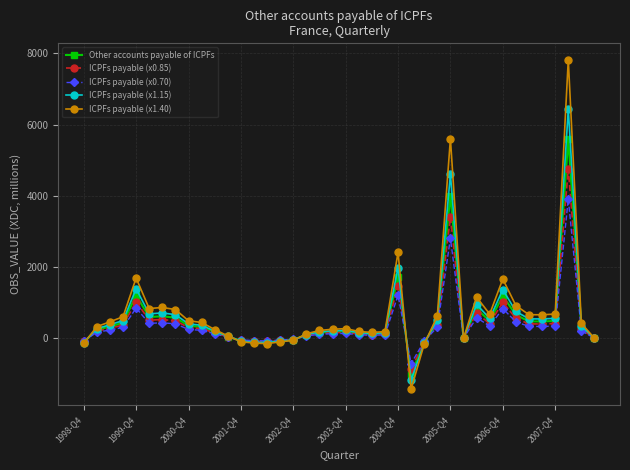

Does the chart display data point markers on the line(s)?

Yes